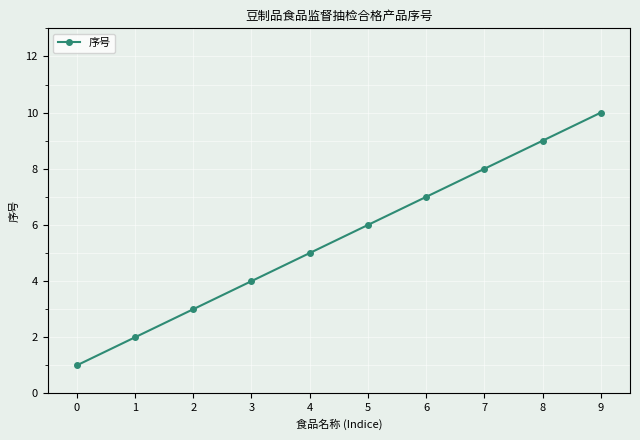

What is the value of the 2nd point from the left?

2